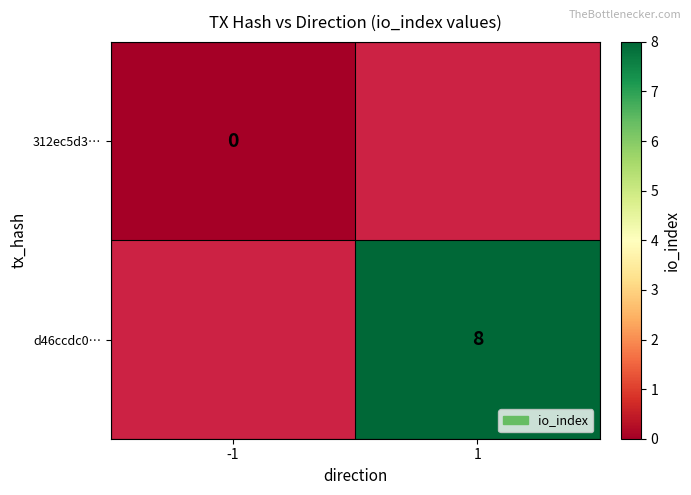

The value of d46ccdc0… at 1 is 8. True or false?

True